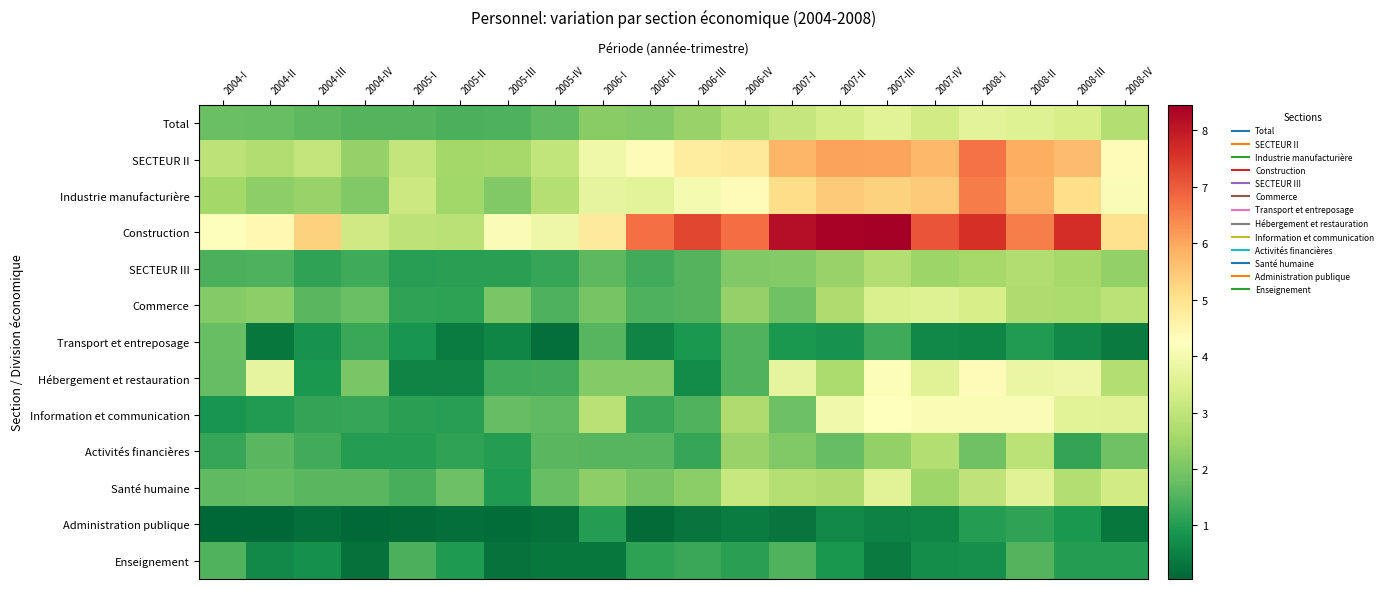

List the series in order of their peak value, highest first.

Construction, SECTEUR II, Industrie manufacturière, Hébergement et restauration, Information et communication, Total, Santé humaine, Commerce, Activités financières, SECTEUR III, Transport et entreposage, Enseignement, Administration publique